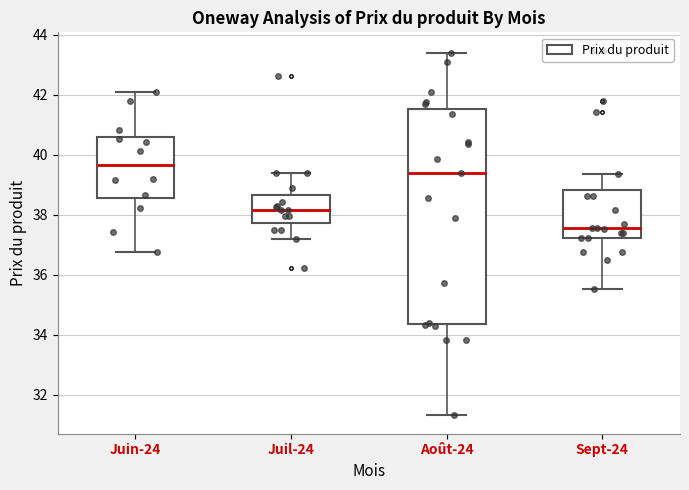

Reading left to right, read every box against the y-axis: the position of its median line, the range the box covers, and the ends of its whiskers. The values are not printed on the chart, so give them approximately, as read against the axis.

Juin-24: median 39.6, box 38.6 to 40.6, whiskers 36.8 to 42.2
Juil-24: median 38.2, box 37.8 to 38.6, whiskers 37.2 to 39.4
Août-24: median 39.4, box 34.4 to 41.6, whiskers 31.4 to 43.4
Sept-24: median 37.6, box 37.2 to 38.8, whiskers 35.6 to 39.4